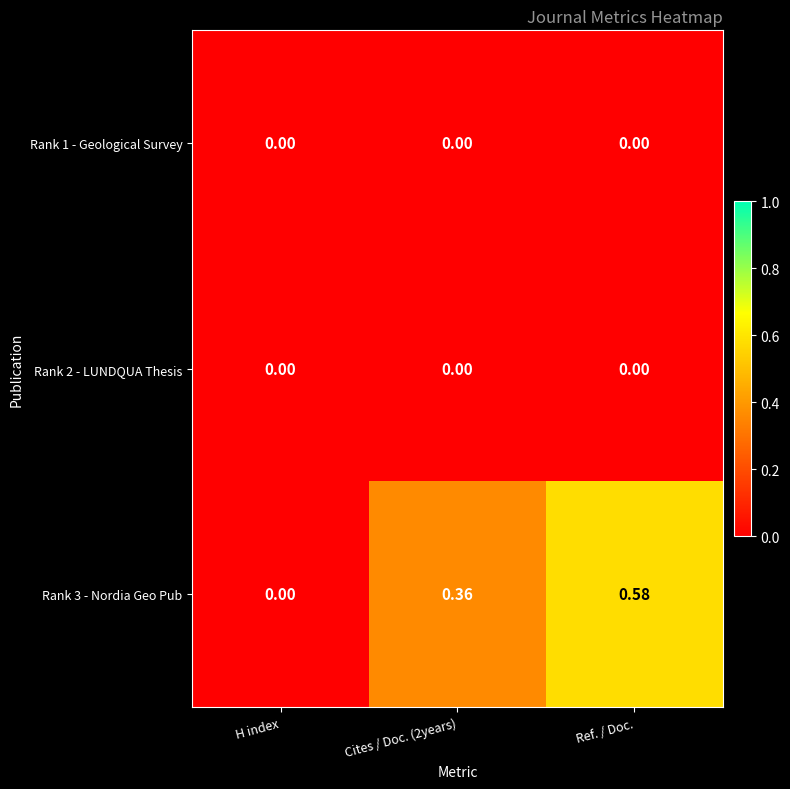

Is the value of Rank 3 - Nordia Geo Pub at Ref. / Doc. greater than the value of Rank 2 - LUNDQUA Thesis at Ref. / Doc.?

Yes